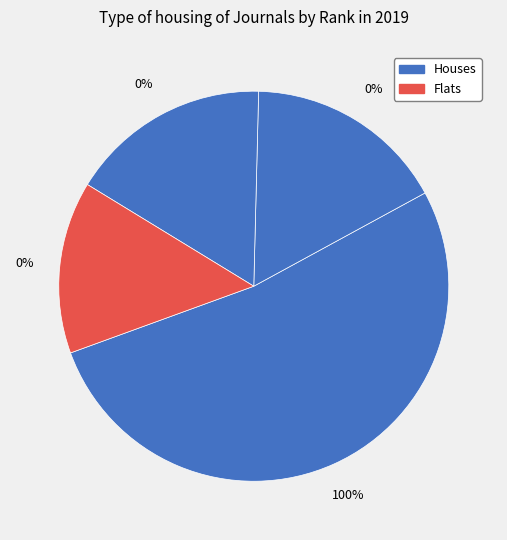

Is it true that 3 is 17% of the pie?

True